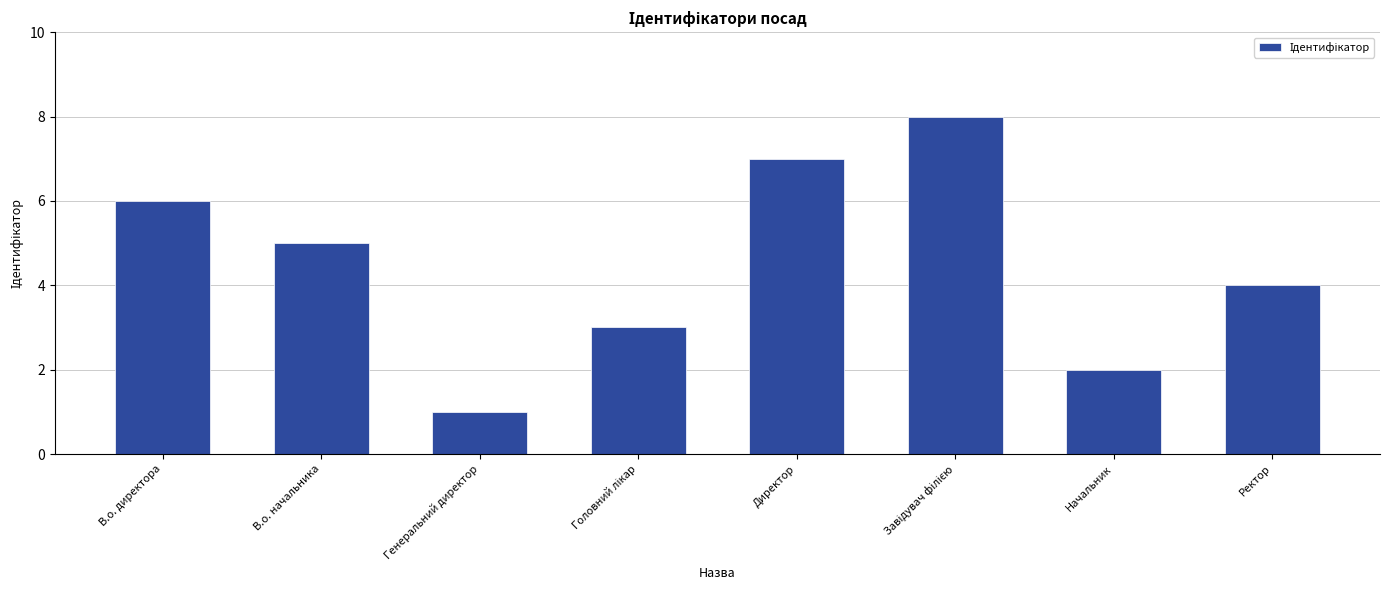

At which label is the value closest to 4?

Ректор